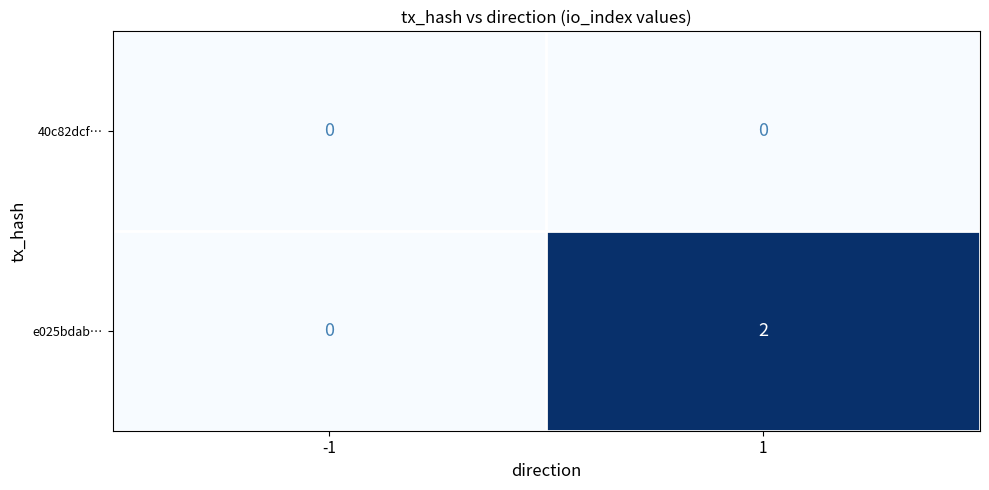

List the series in order of their overall mean, highest first.

e025bdab…, 40c82dcf…